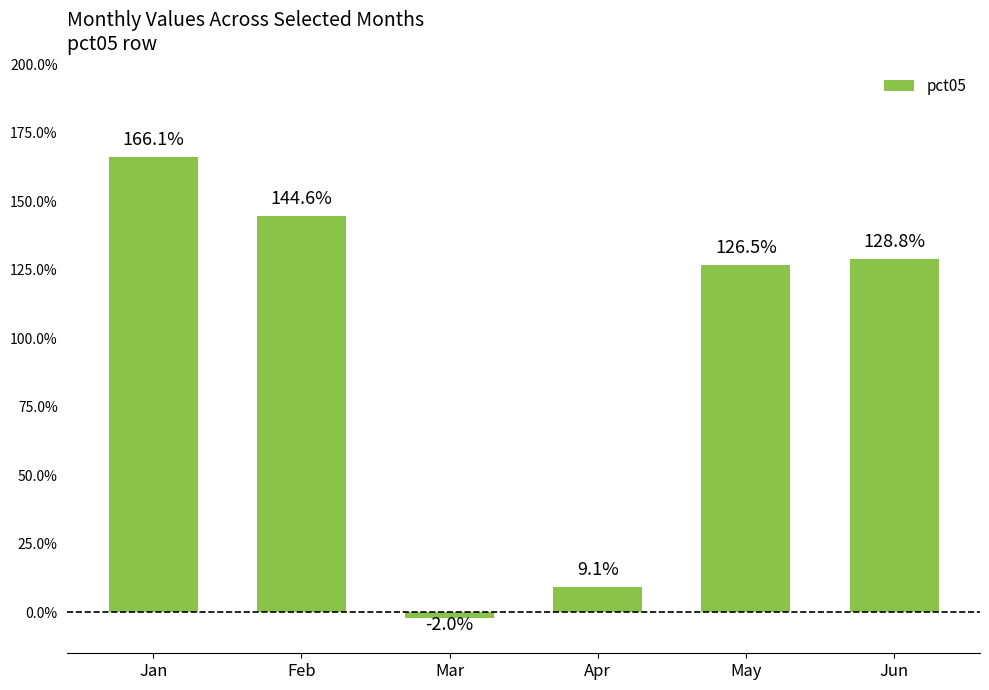

Are the bars horizontal?

No